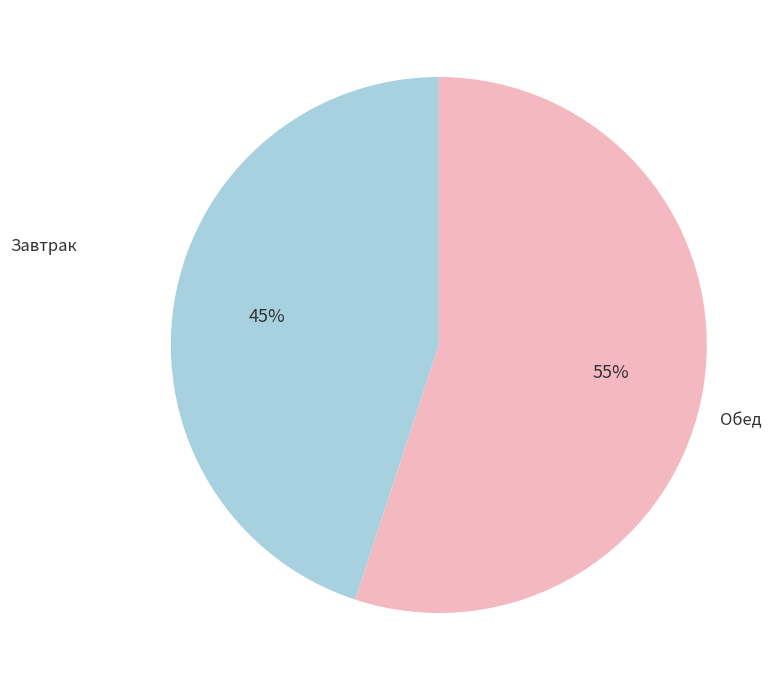

To the nearest percent, what is the difference between the largest and smallest slice percentages?

10%